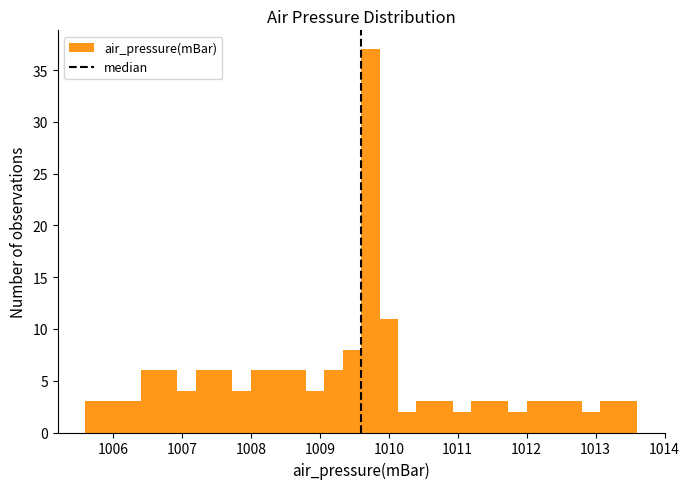

Around what value on the x-axis is the tallest bar? Give the approximate position of its centre, as read against the axis.

1009.7